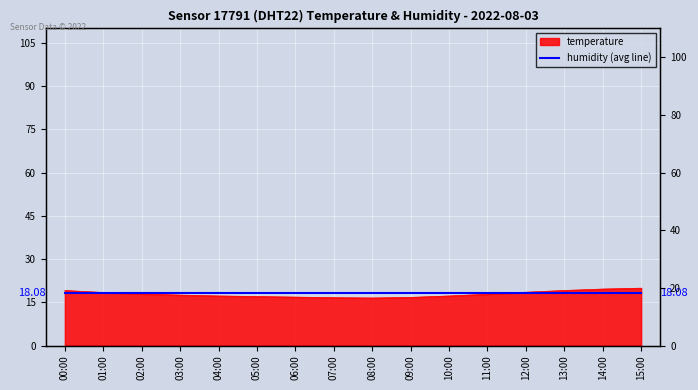

What position from the right is 06:00?

10